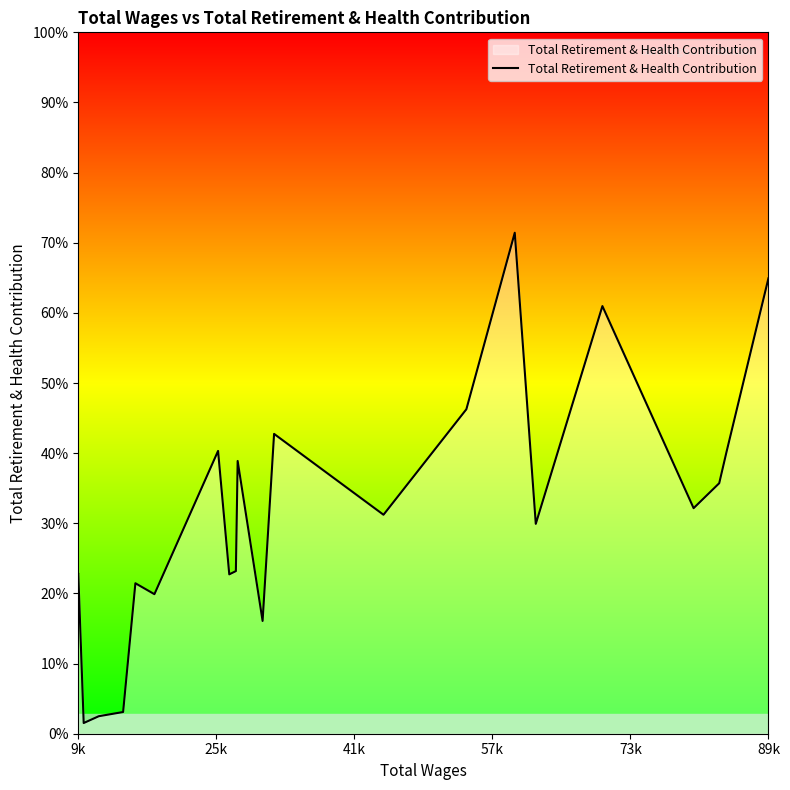

Is this an area chart (filled region under the line)?

Yes